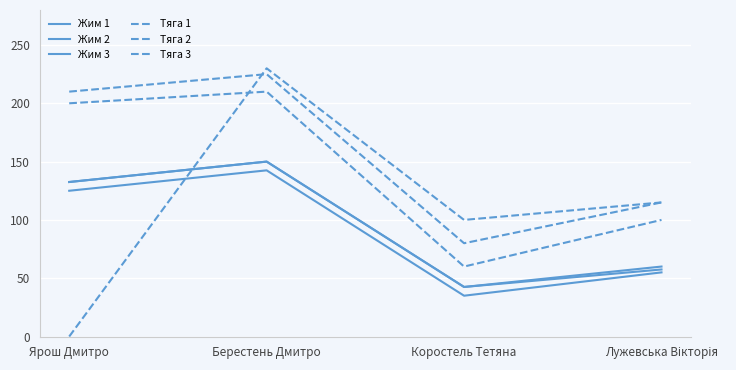

Does the chart have visible grid lines?

Yes